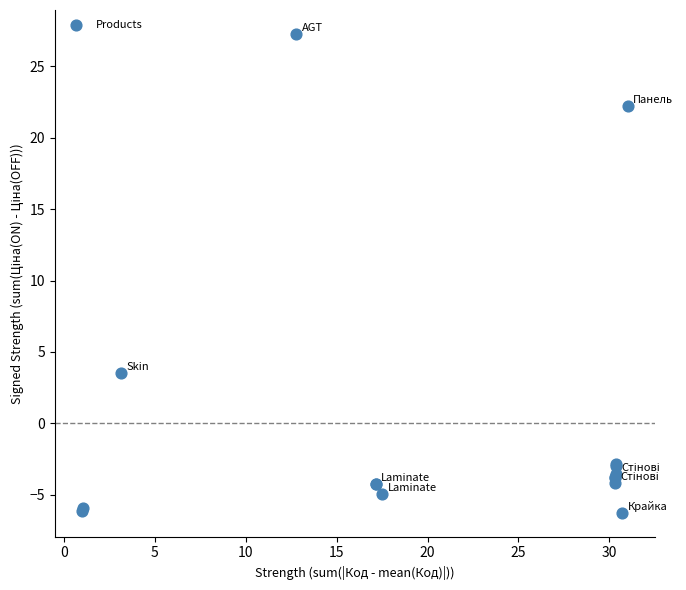

What Y value in the scatter plot is closest to 10?

3.5